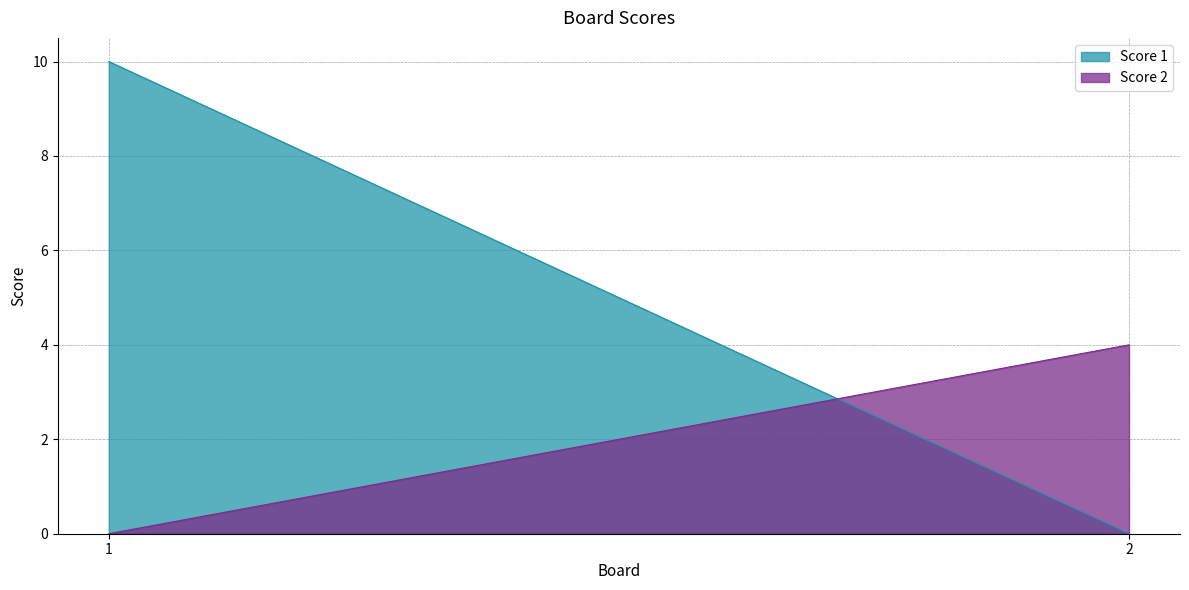

At which category does the chart reach its peak across all series?

1